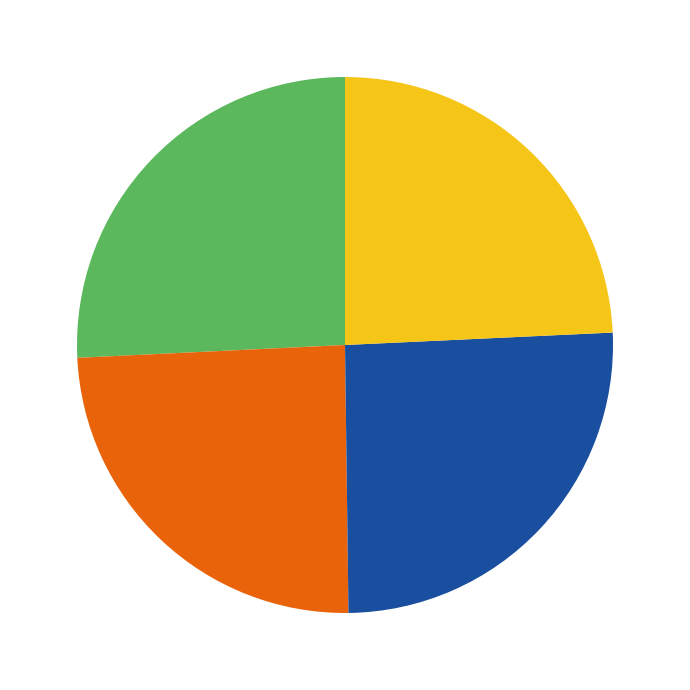

Is there a majority slice in this chart?

No